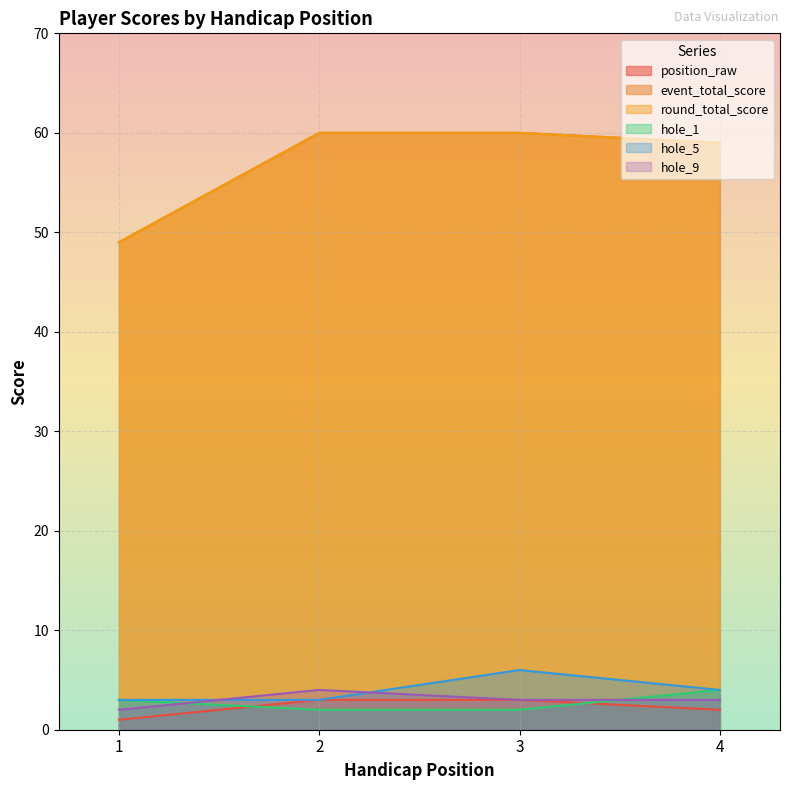

Where is event_total_score nearest to the value 54?

1